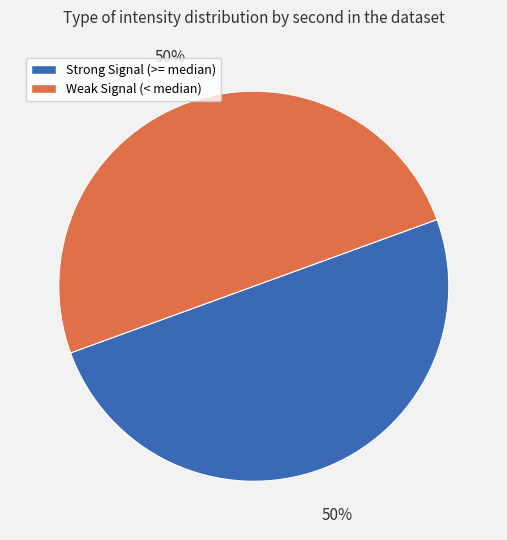

To the nearest percent, what is the average slice percentage?

50%